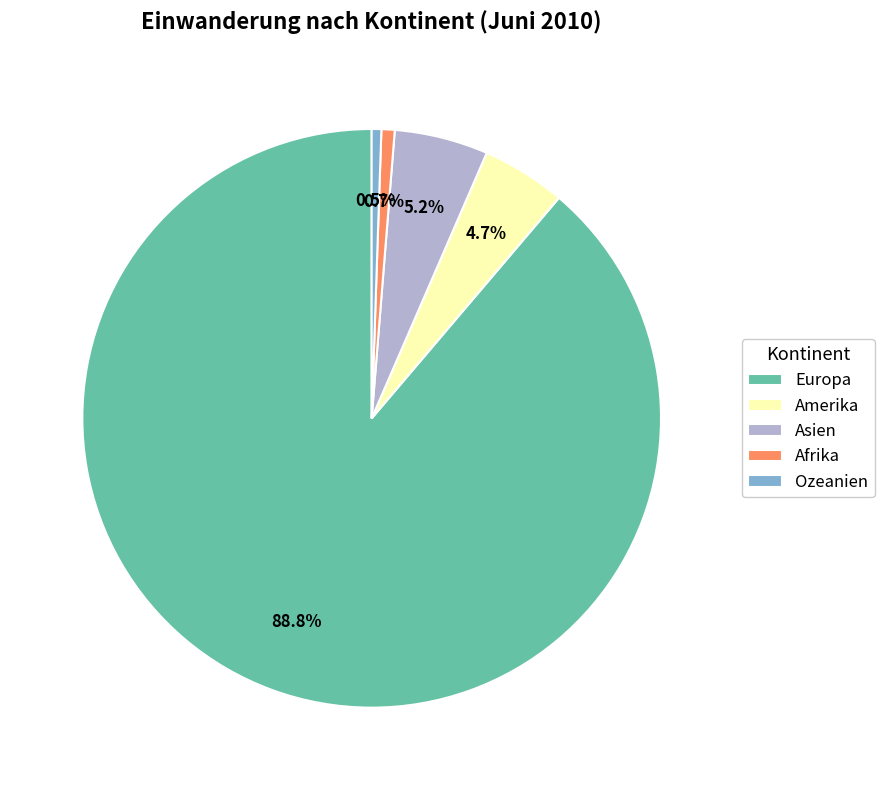

To the nearest percent, what is the difference between the largest and smallest slice percentages?

88%